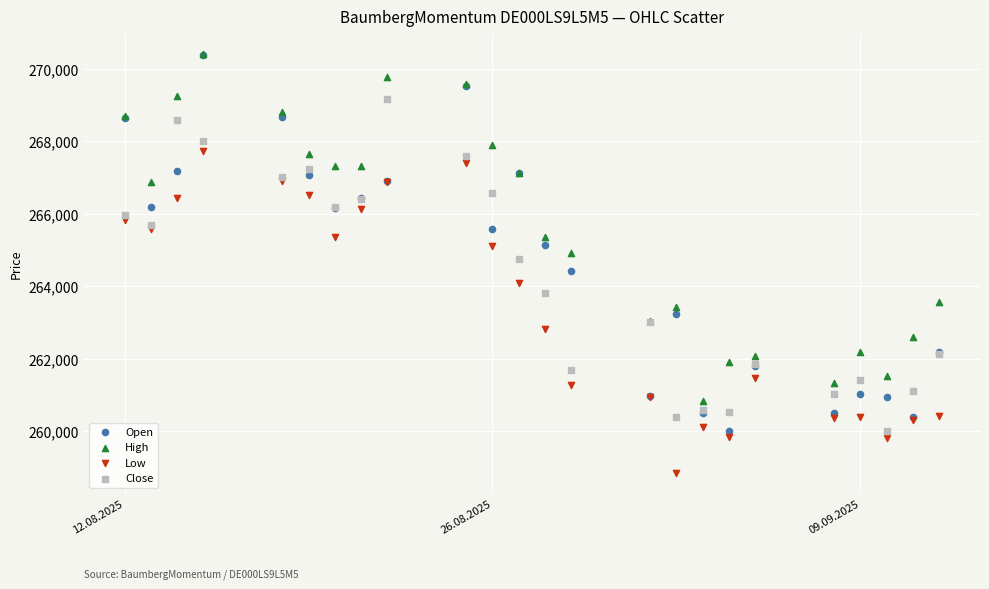

Which series contains the lowest Y value?

Low